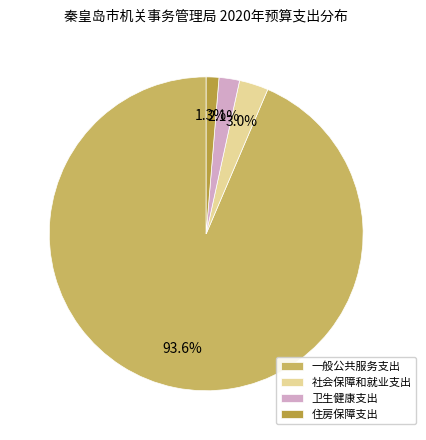

Rank the categories by value from lowest to highest.

住房保障支出, 卫生健康支出, 社会保障和就业支出, 一般公共服务支出